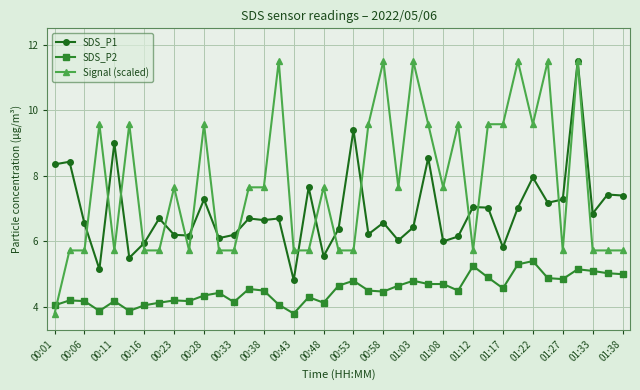

After their last crossing, which series has the higher values: Signal (scaled) or SDS_P2?

Signal (scaled)